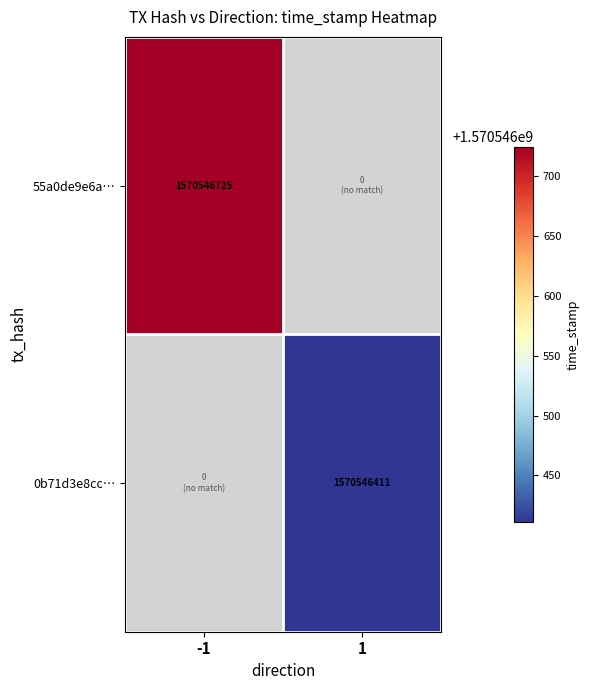

What is the sum of the 0b71d3e8ccc5f67cbf13d6fb1f04c274084bf7a values at -1 and 1?

1570546411